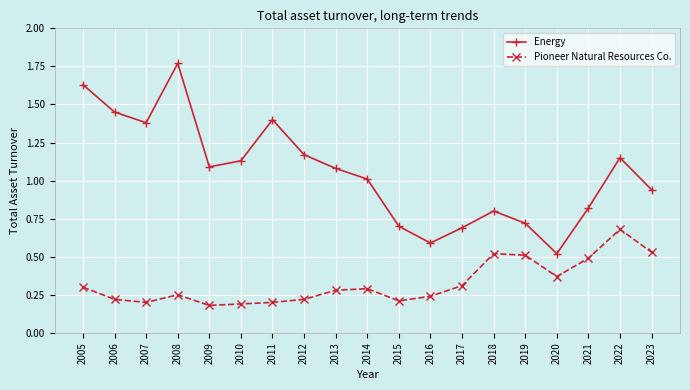

Which category has the lowest value in the Energy series?

2020